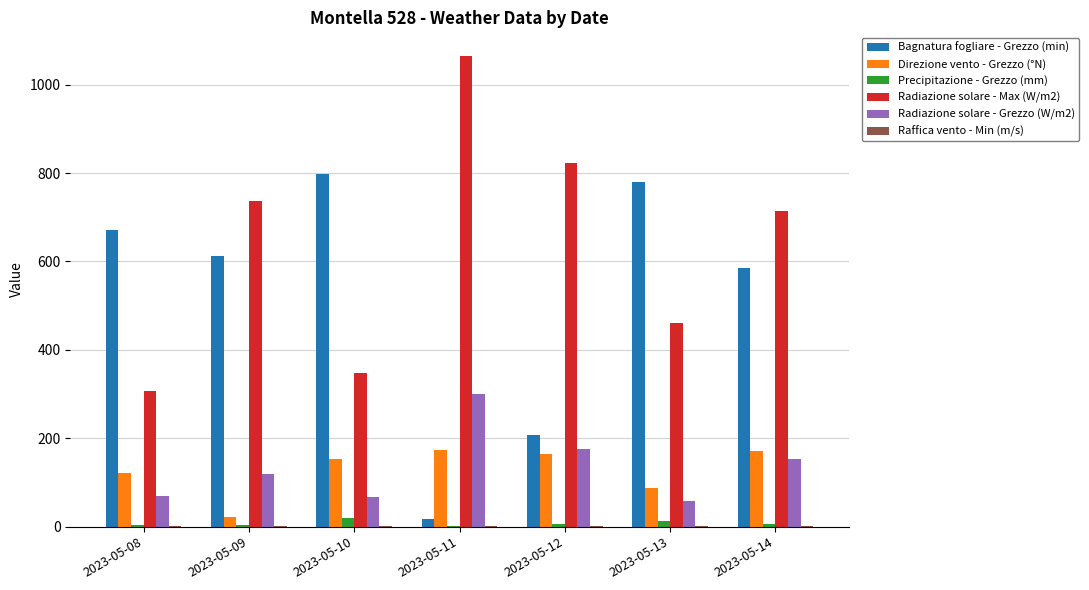

Which series has the widest spread of values?

Bagnatura fogliare - Grezzo (min)